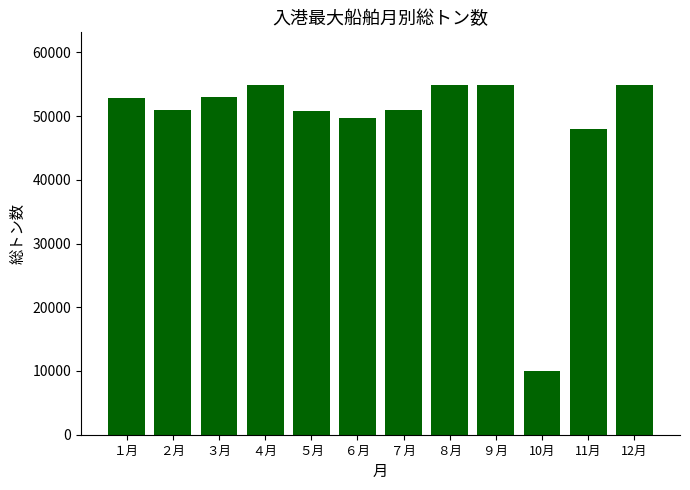

The chart shows a value of 52875 at １月. True or false?

True